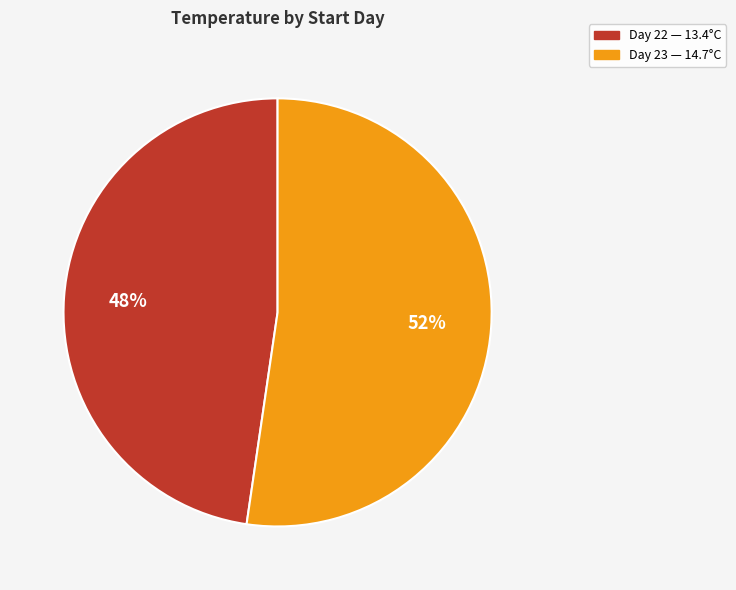

Does any single category account for the majority?

Yes